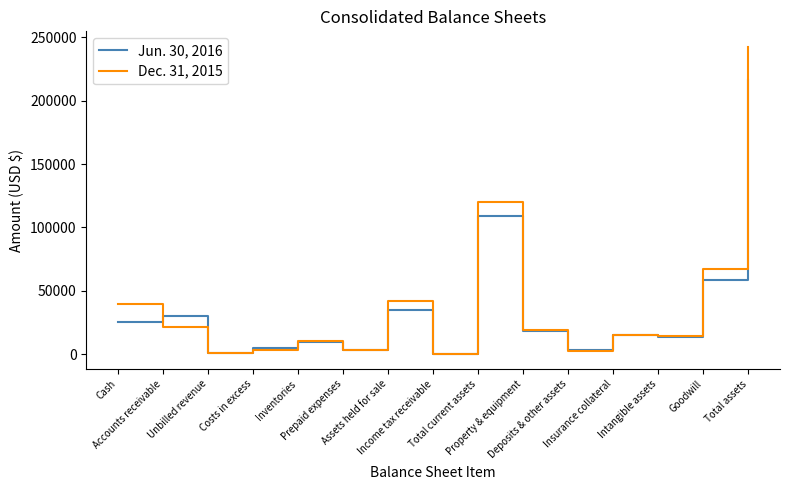

At which category is the sum across all series the highest?

Total assets